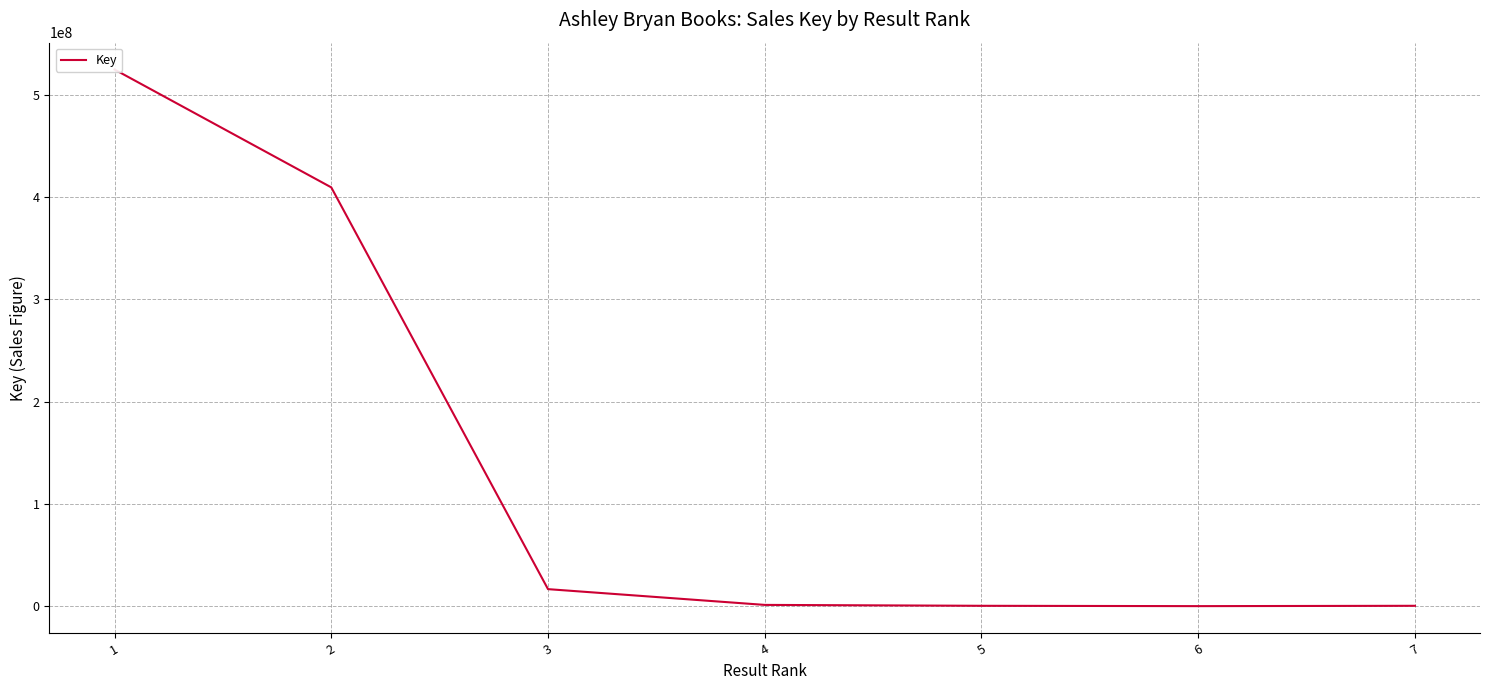

Reading left to right, list all the values displayed in this chart.

1=524910805	2=409615508	3=16621485	4=1211413	5=332499	6=6002	7=331590